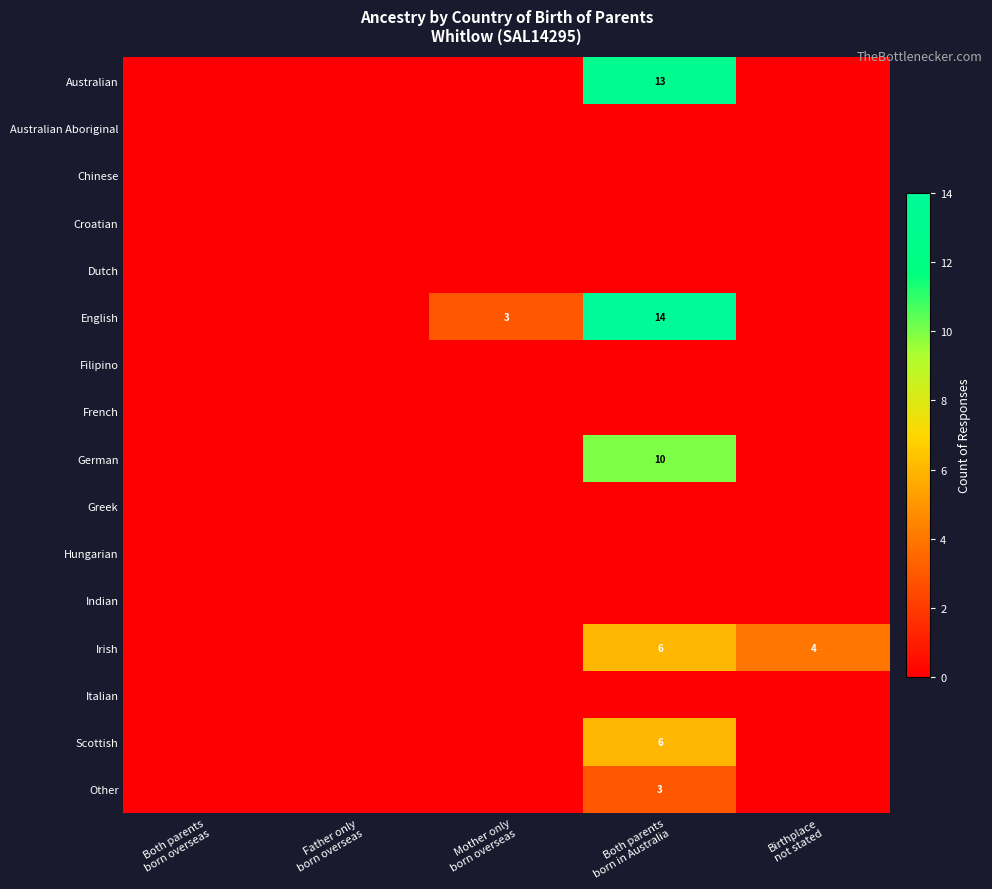

Rank the series by their maximum value, from lowest to highest.

Australian Aboriginal, Chinese, Croatian, Dutch, Filipino, French, Greek, Hungarian, Indian, Italian, Other, Irish, Scottish, German, Australian, English